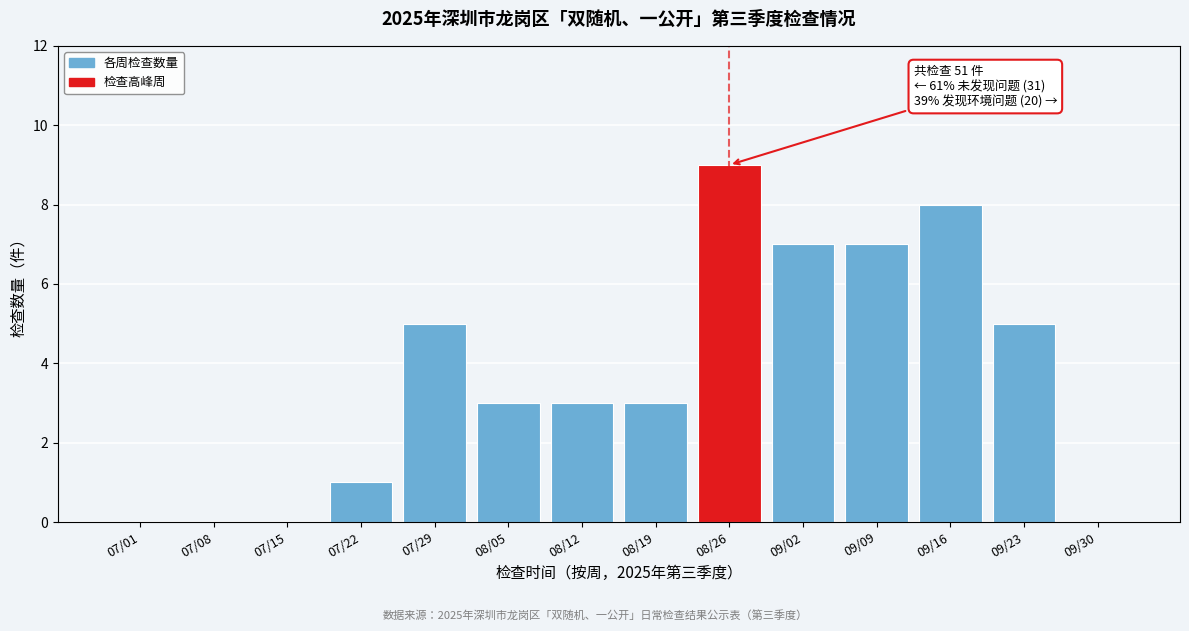

Reading left to right, extract all data points from this chart.

07/01=0	07/08=0	07/15=0	07/22=1	07/29=5	08/05=3	08/12=3	08/19=3	08/26=9	09/02=7	09/09=7	09/16=8	09/23=5	09/30=0